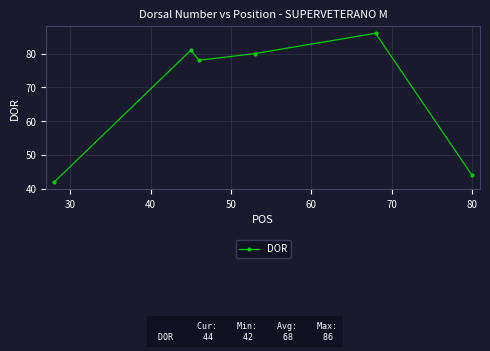

What is the difference between the maximum and minimum values?

44